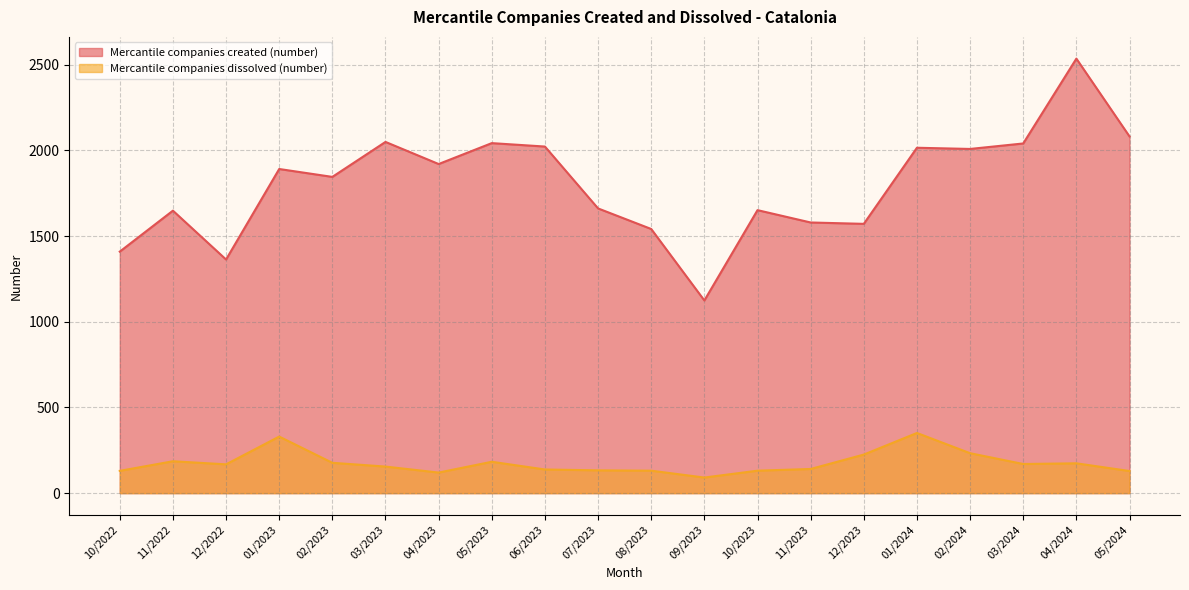

What is the minimum value for Mercantile companies dissolved (number)?

91